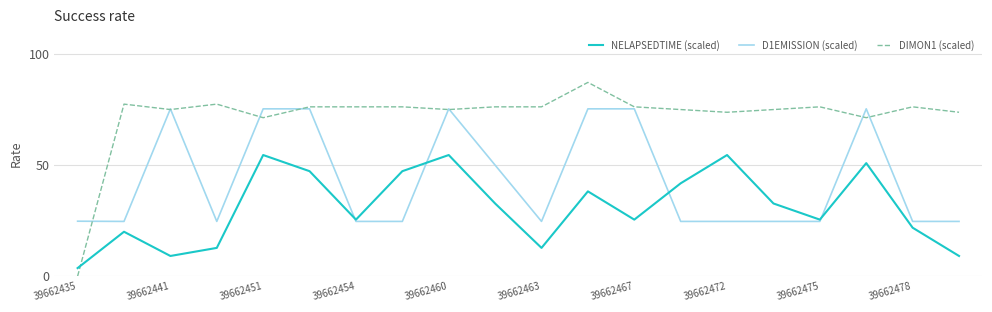

What is the difference between the maximum and minimum values in the D1EMISSION (scaled) series?

50.7